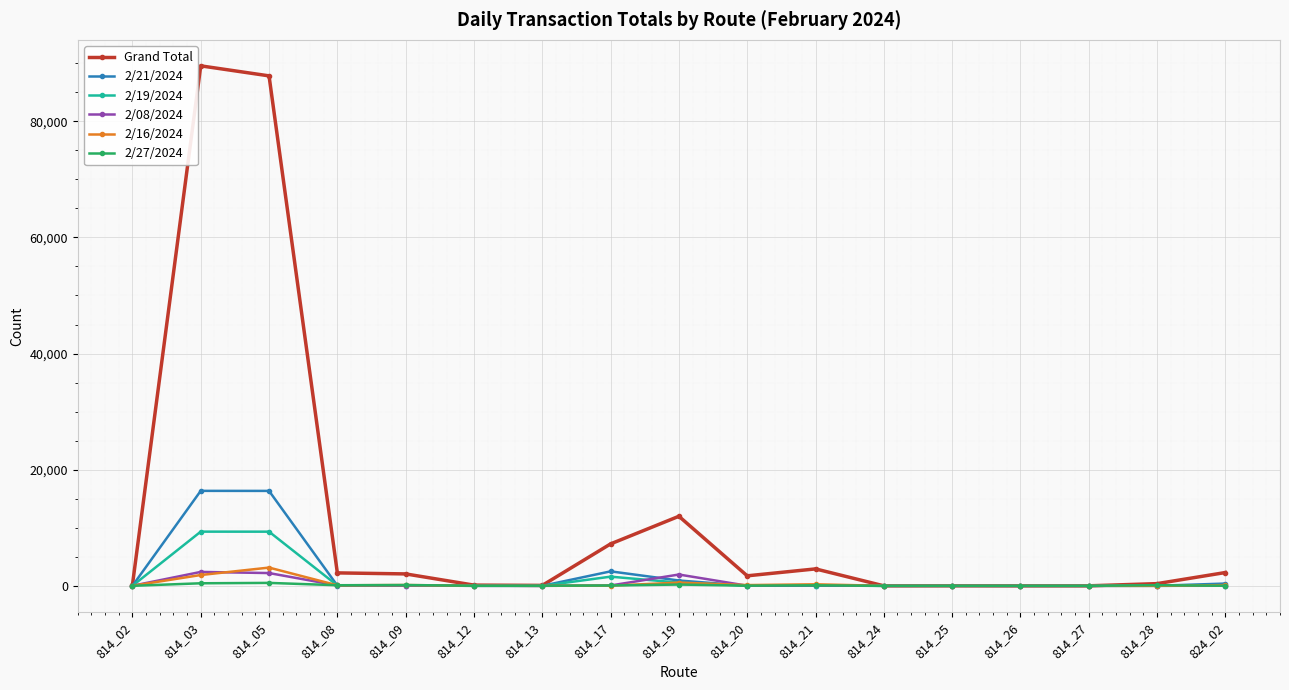

The 2/08/2024 series shows 1 at 814_27. True or false?

True